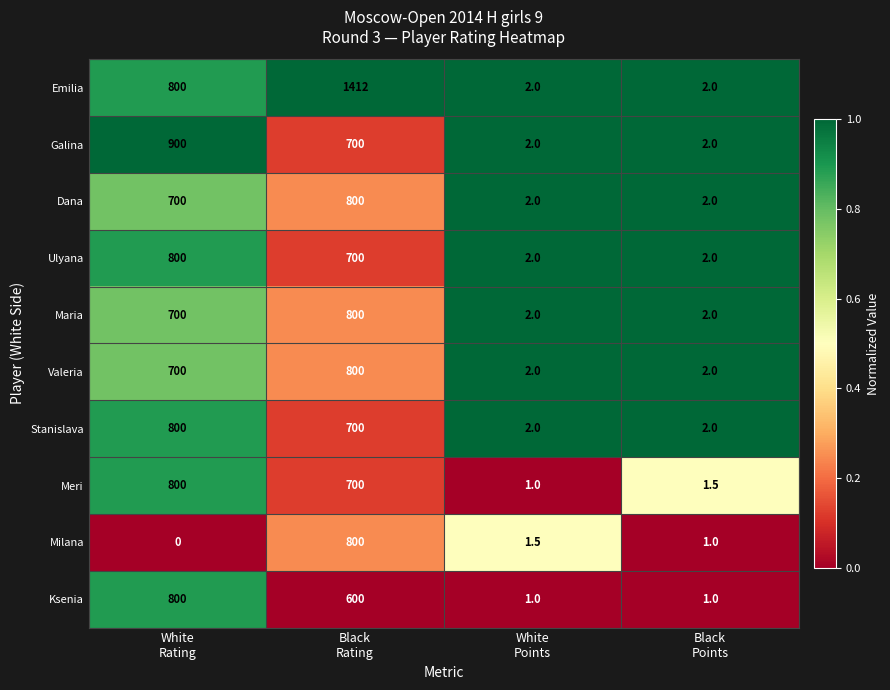

Which series has the largest total across all categories?

Emilia